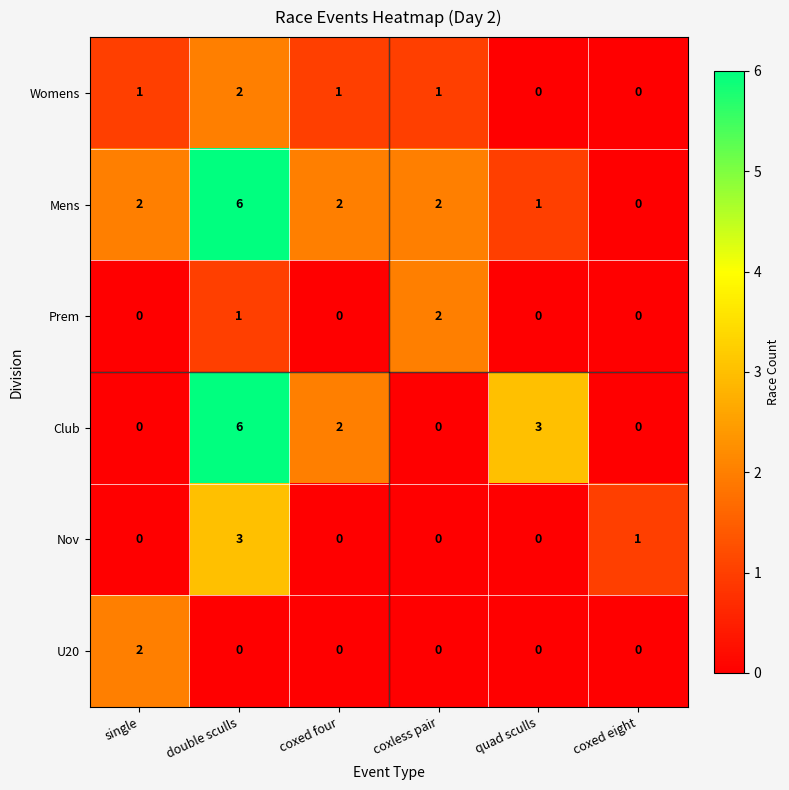

At which category is the sum across all series the highest?

double sculls